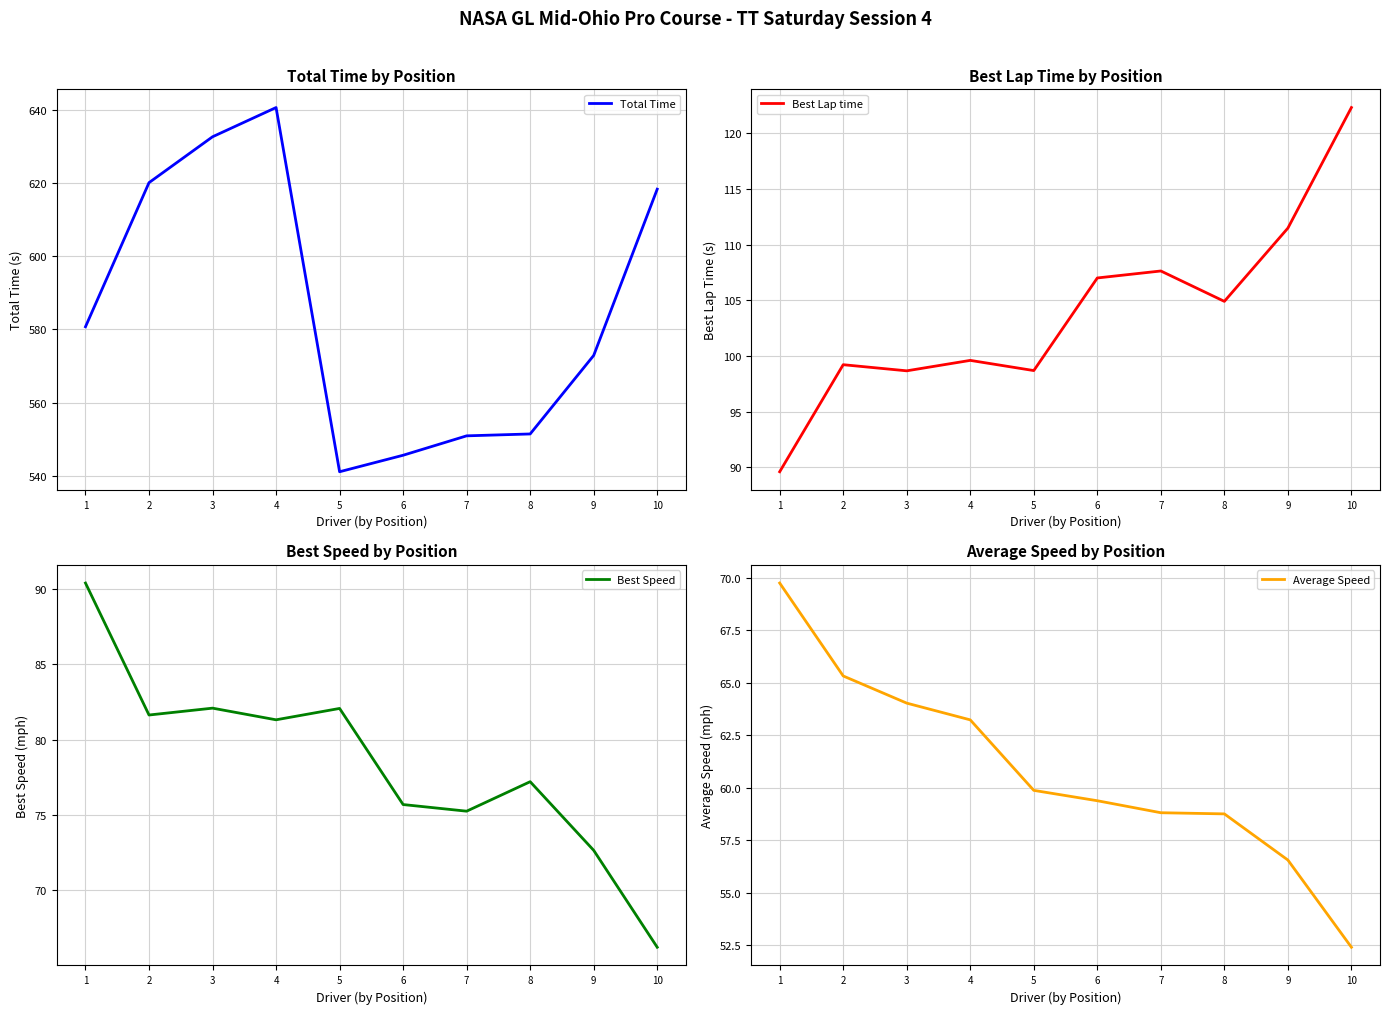

What is the value of the Total Time point at the 1st from the left?

580.7